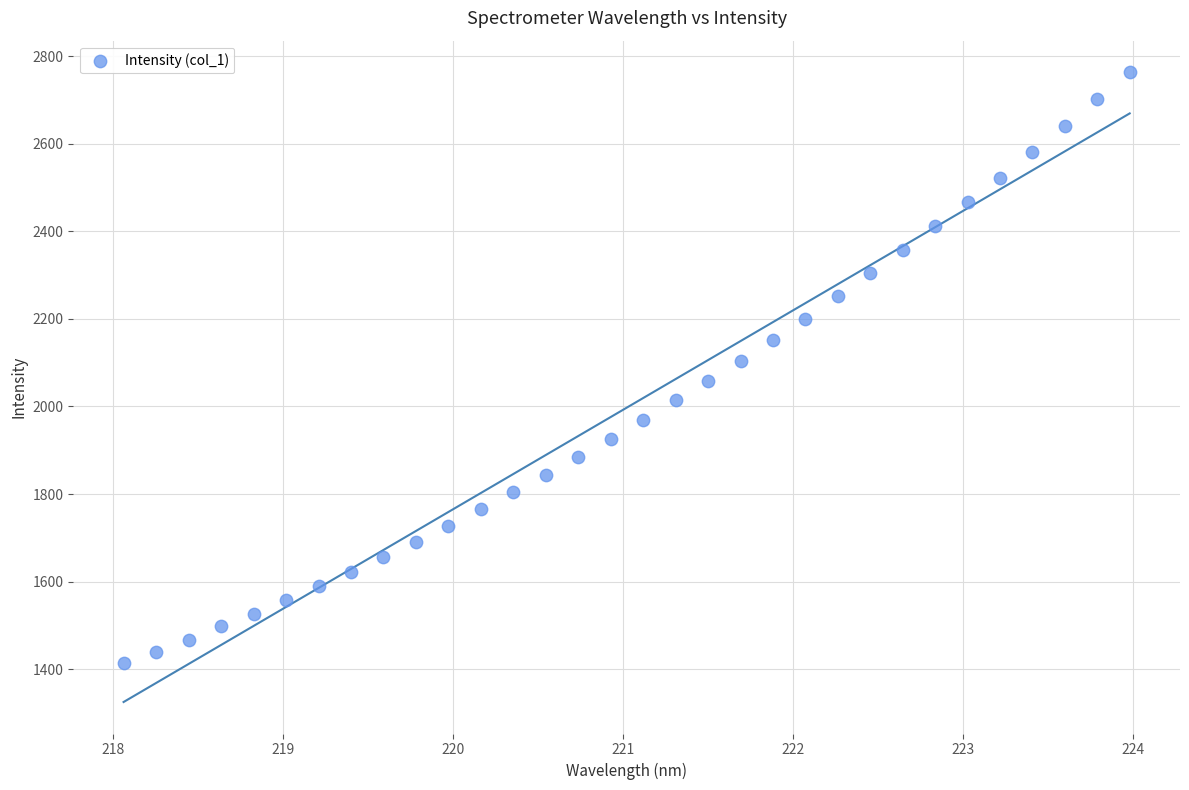

What is the range of Y values (max minus min)?

1350.5